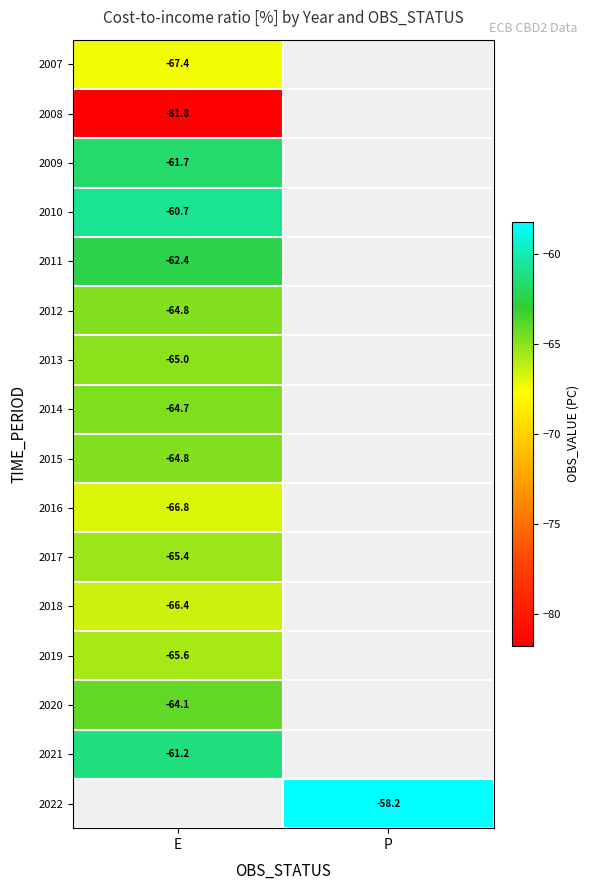

Is the value of 2016 at E greater than the value of 2012 at E?

No